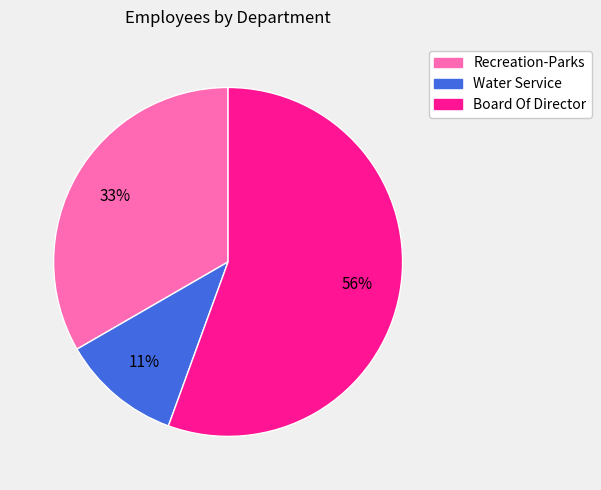

What is the smallest slice in the pie chart?

Water Service